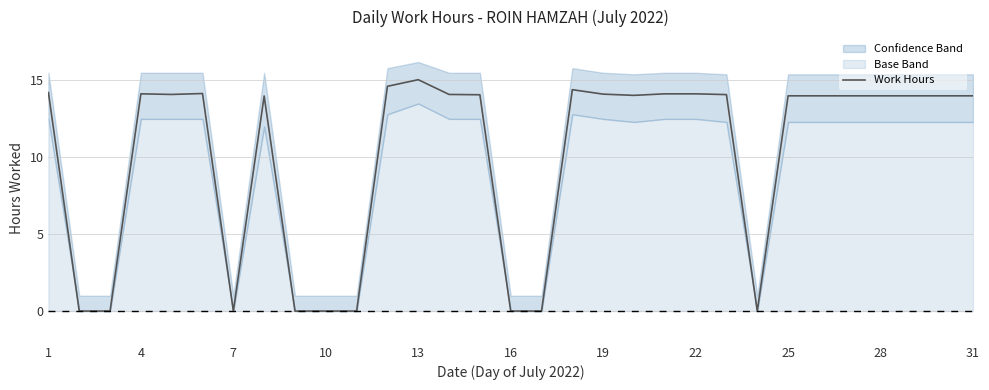

Does the chart display data point markers on the line(s)?

No